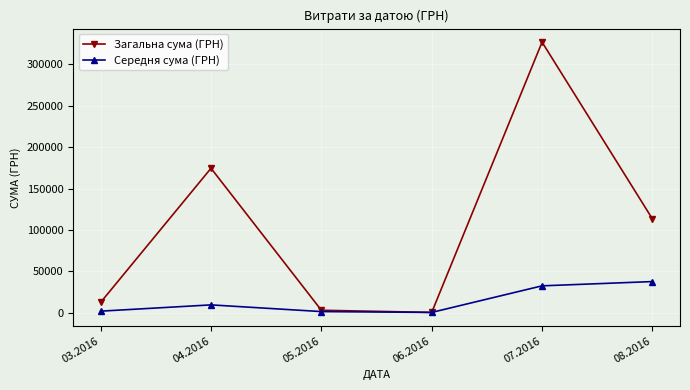

Count the number of categories in the chart.

6